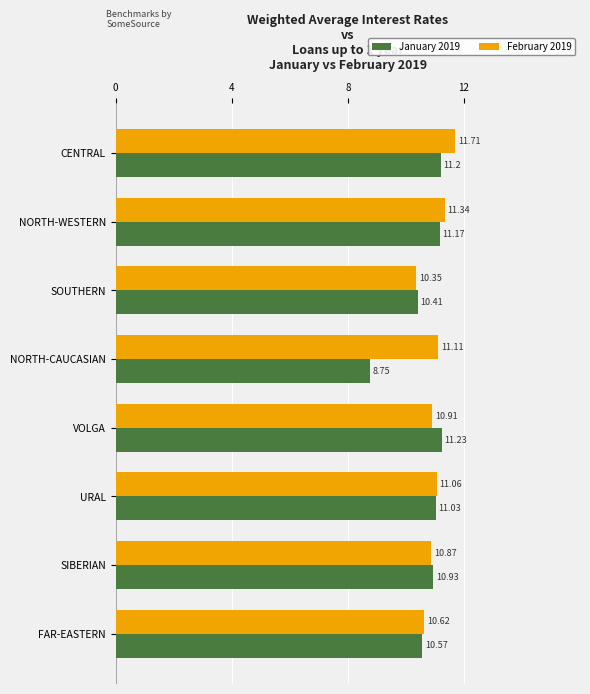

List the labels in order of February 2019 value, largest first.

CENTRAL, NORTH-WESTERN, NORTH-CAUCASIAN, URAL, VOLGA, SIBERIAN, FAR-EASTERN, SOUTHERN